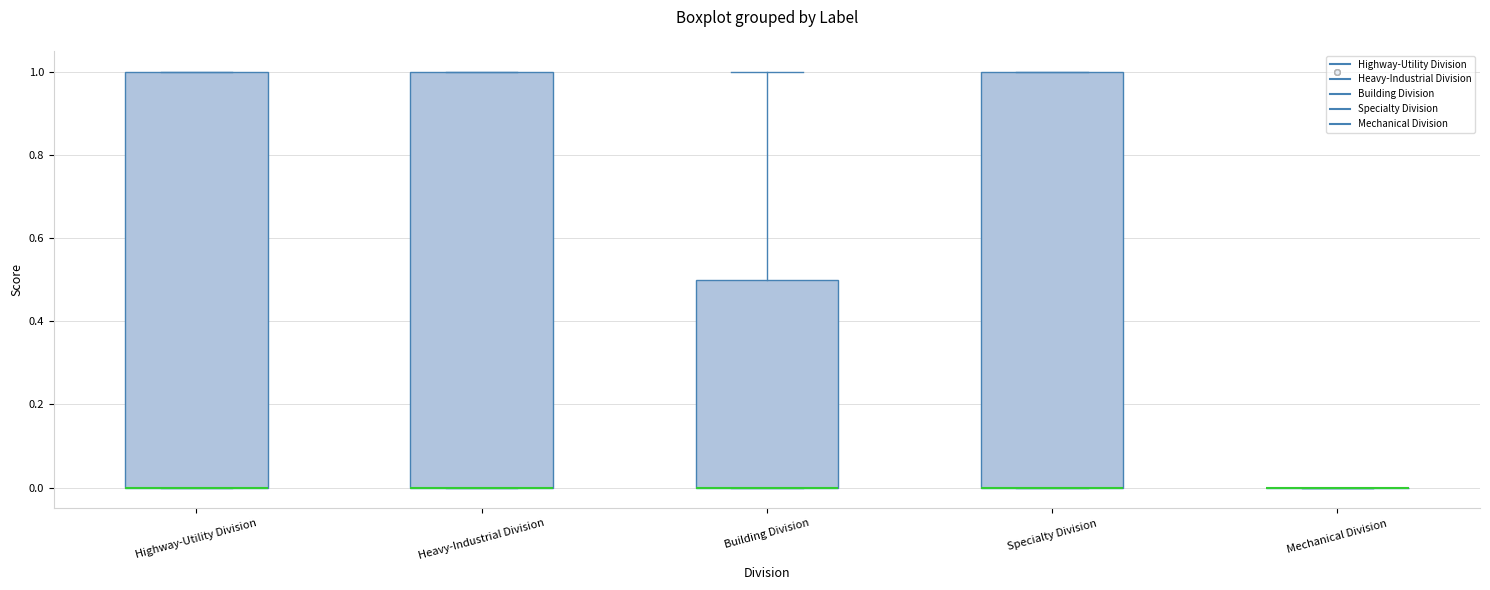

Reading left to right, transcribe this box plot: for each box, give where its median line is, the range the box spans, and where its two whiskers end, as read against the y-axis. The values are not printed on the chart, so give them approximately, as read against the axis.

Highway-Utility Division: median 0.0 (drawn on the box's lower edge), box 0.0 to 1.0, whiskers 0.0 to 1.0
Heavy-Industrial Division: median 0.0 (drawn on the box's lower edge), box 0.0 to 1.0, whiskers 0.0 to 1.0
Building Division: median 0.0 (drawn on the box's lower edge), box 0.0 to 0.5, whiskers 0.0 to 1.0
Specialty Division: median 0.0 (drawn on the box's lower edge), box 0.0 to 1.0, whiskers 0.0 to 1.0
Mechanical Division: box collapsed to a line at 0.0, whiskers 0.0 to 0.0